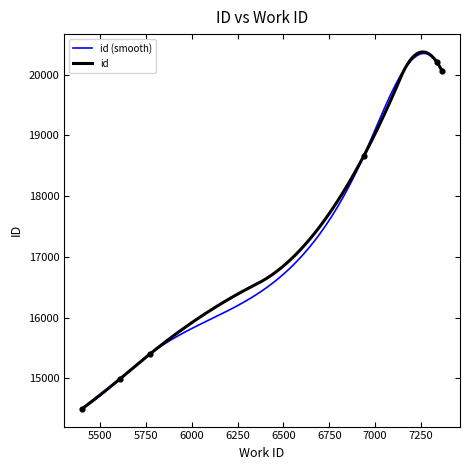

What is the change in value from 5403 to 5612?

+498